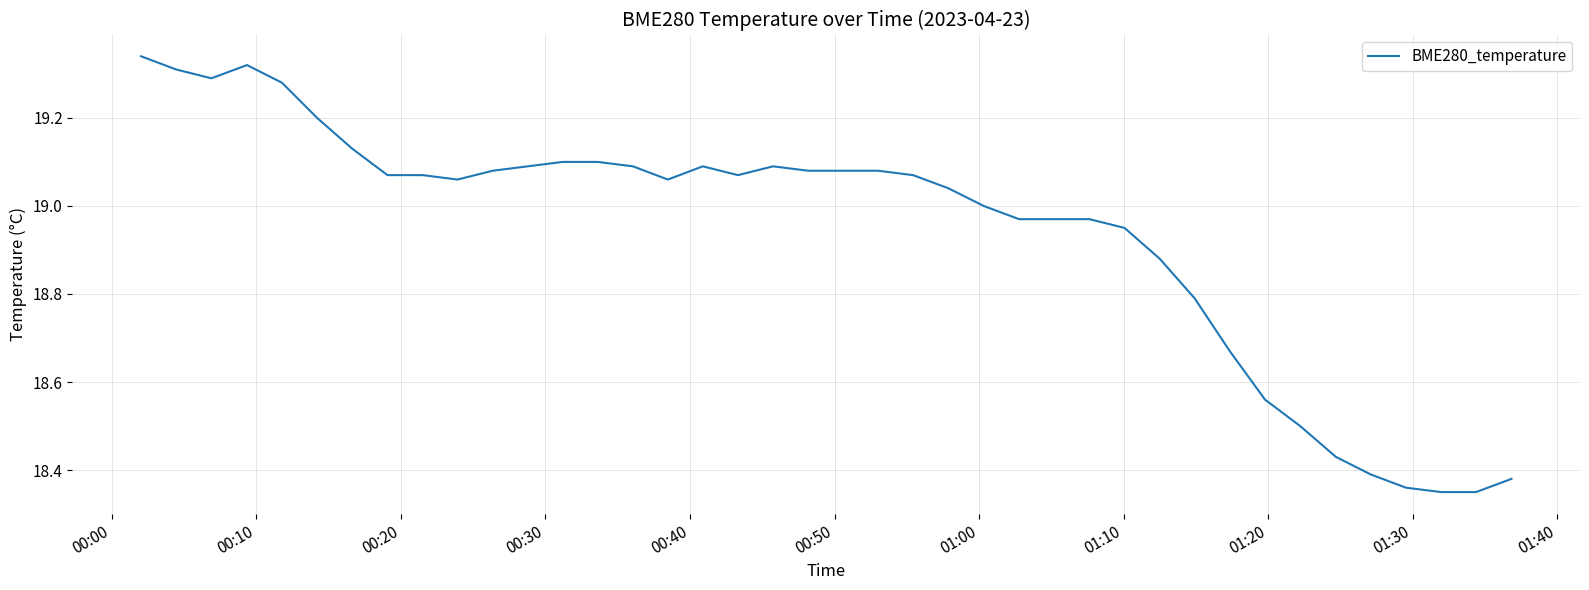

What is the difference between the maximum and minimum values?

1.0